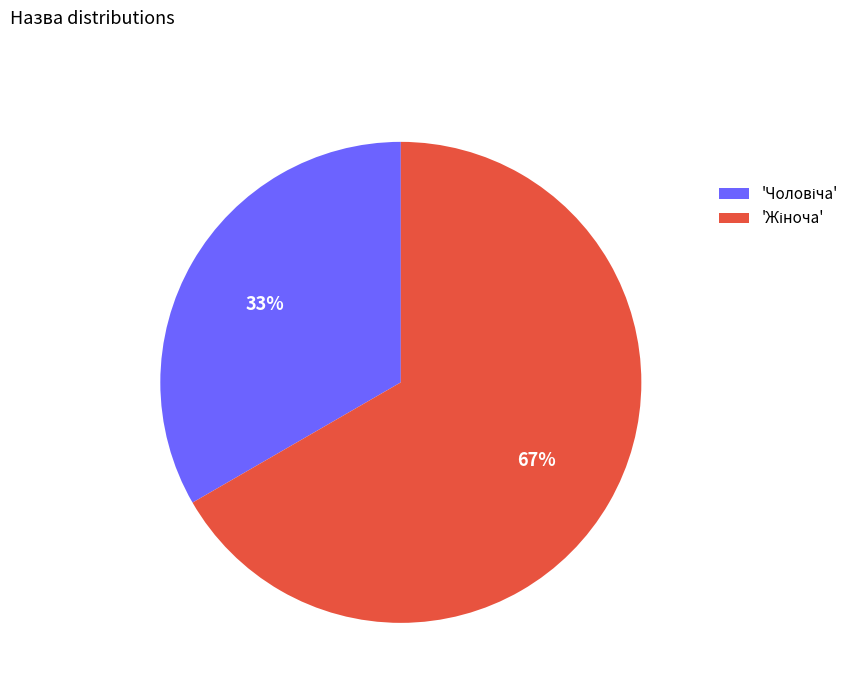

How many slices are in this pie chart?

2